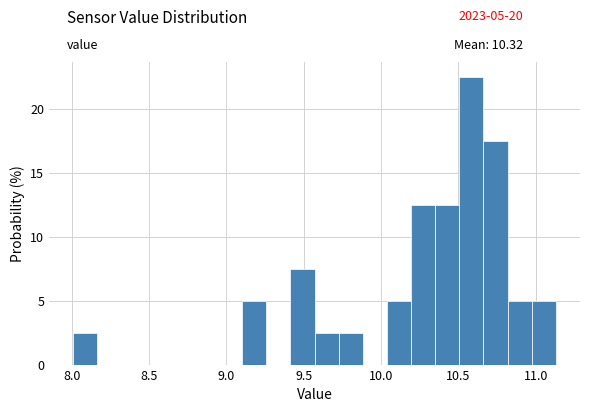

Read against the x-axis, roughly where is the centre of the tallest bar?

10.60